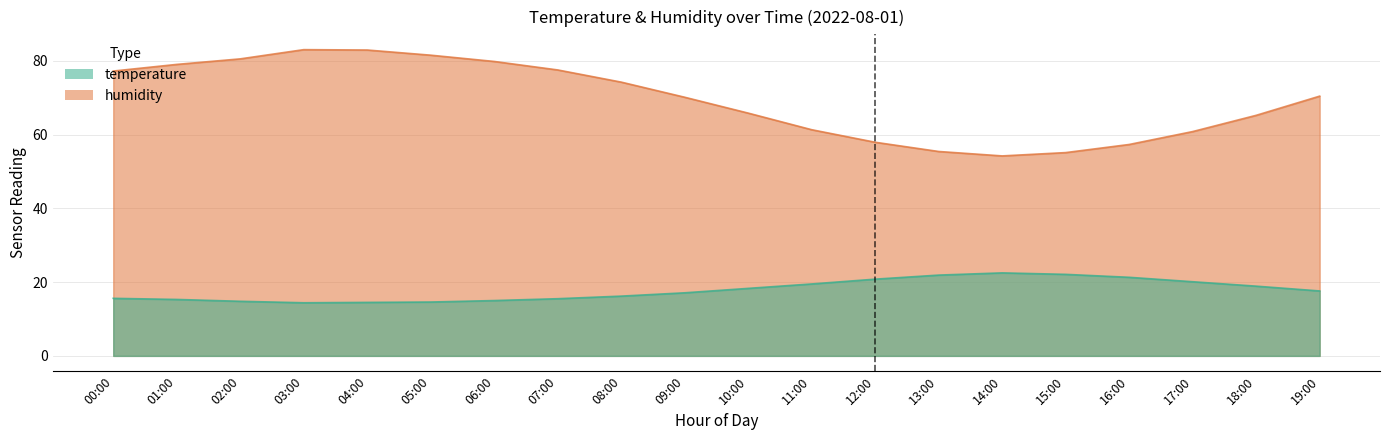

Reading right to left, what are all the values shown in this chart?

temperature: 17.6	18.9	20.1	21.3	22.1	22.5	21.9	20.8	19.5	18.3	17.1	16.2	15.5	15.0	14.6	14.5	14.4	14.8	15.3	15.6
humidity: 70.4	65.2	60.8	57.3	55.1	54.2	55.4	57.9	61.3	65.8	70.1	74.2	77.5	79.8	81.5	82.9	83.0	80.5	79.0	77.2